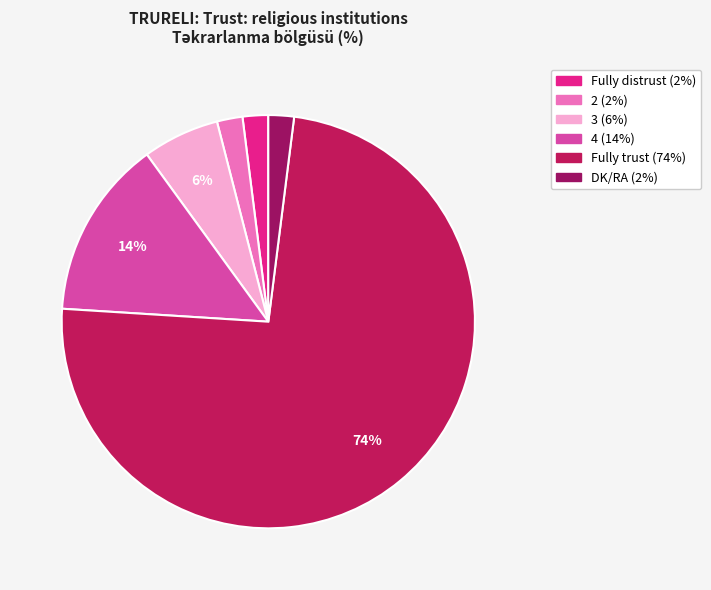

True or false: 4 accounts for 26% of the total.

False